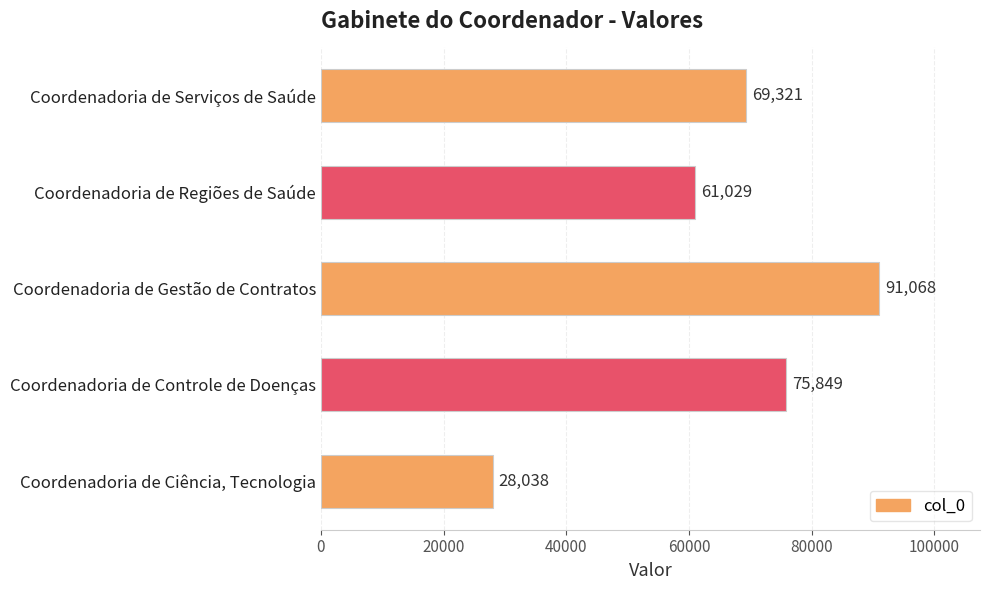

Reading bottom to top, extract all data points from this chart.

Coordenadoria de Ciência, Tecnologia=28038	Coordenadoria de Controle de Doenças=75849	Coordenadoria de Gestão de Contratos=91068	Coordenadoria de Regiões de Saúde=61029	Coordenadoria de Serviços de Saúde=69321